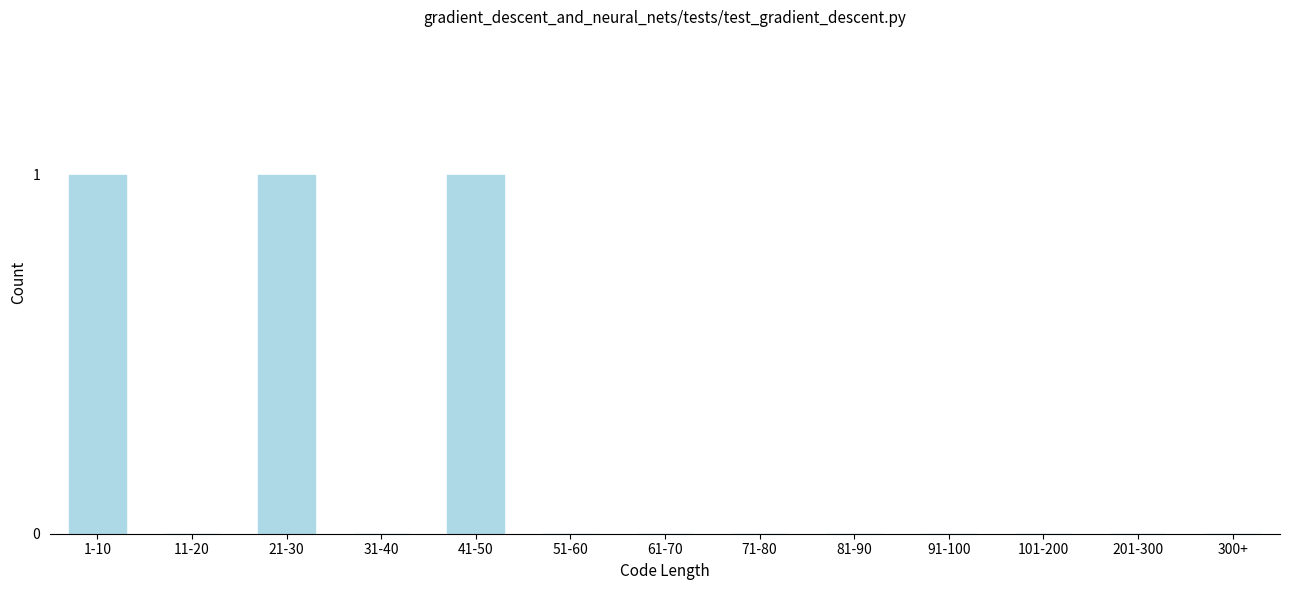

Reading left to right, what are all the values shown in this chart?

1-10=1	11-20=0	21-30=1	31-40=0	41-50=1	51-60=0	61-70=0	71-80=0	81-90=0	91-100=0	101-200=0	201-300=0	300+=0